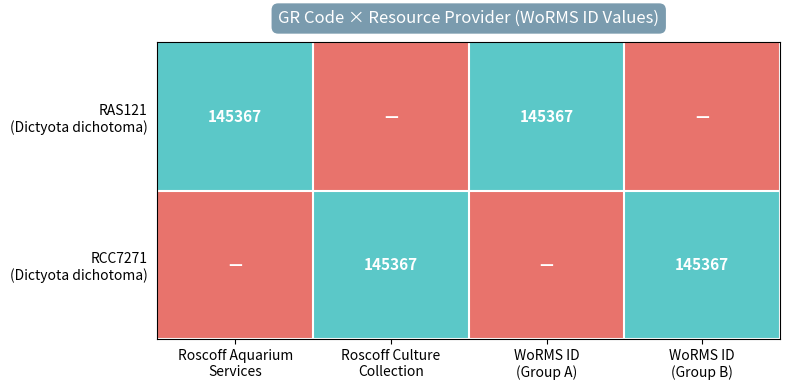

Rank the categories by RAS121 (Dictyota dichotoma) value from highest to lowest.

Roscoff Aquarium Services, WoRMS ID (Group A), Roscoff Culture Collection, WoRMS ID (Group B)